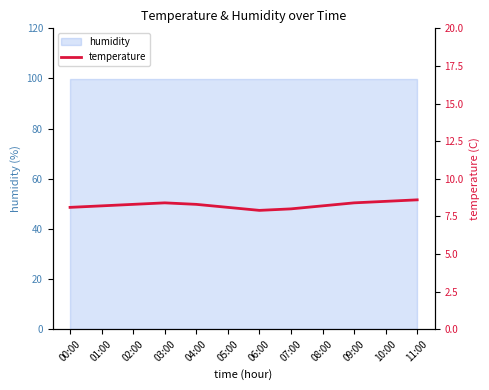

How many values are below 8?

1